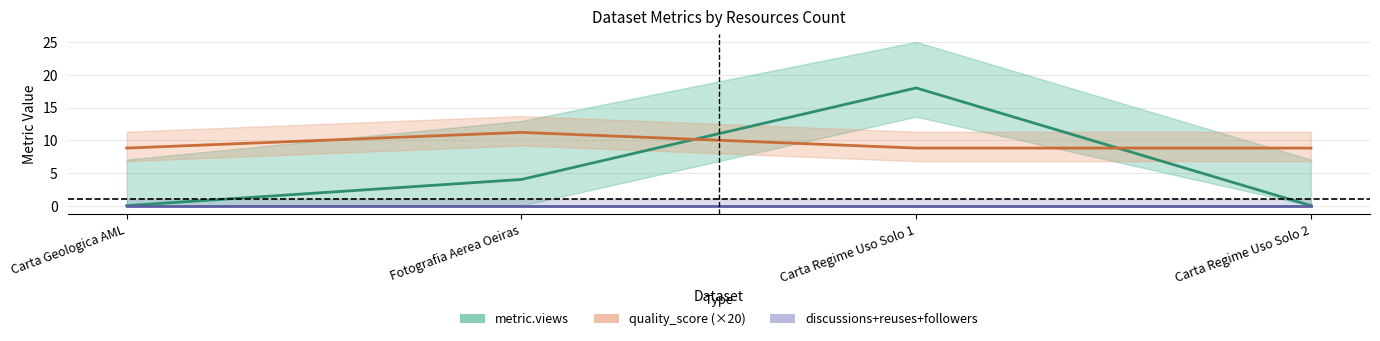

The metric.views series shows 0.0 at Carta Geologica AML. True or false?

True